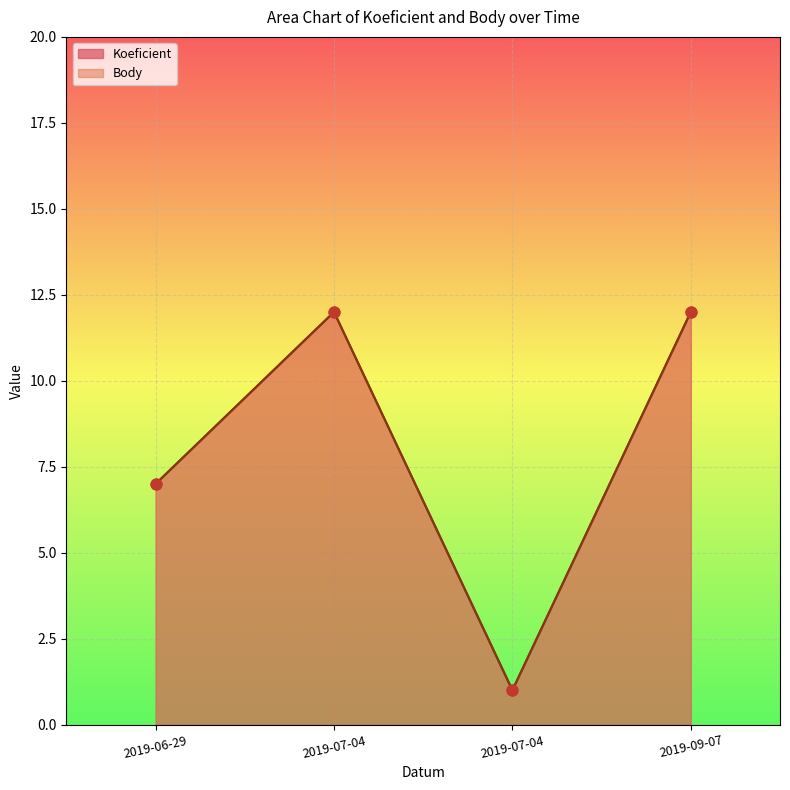

Which series has the largest total across all categories?

Koeficient